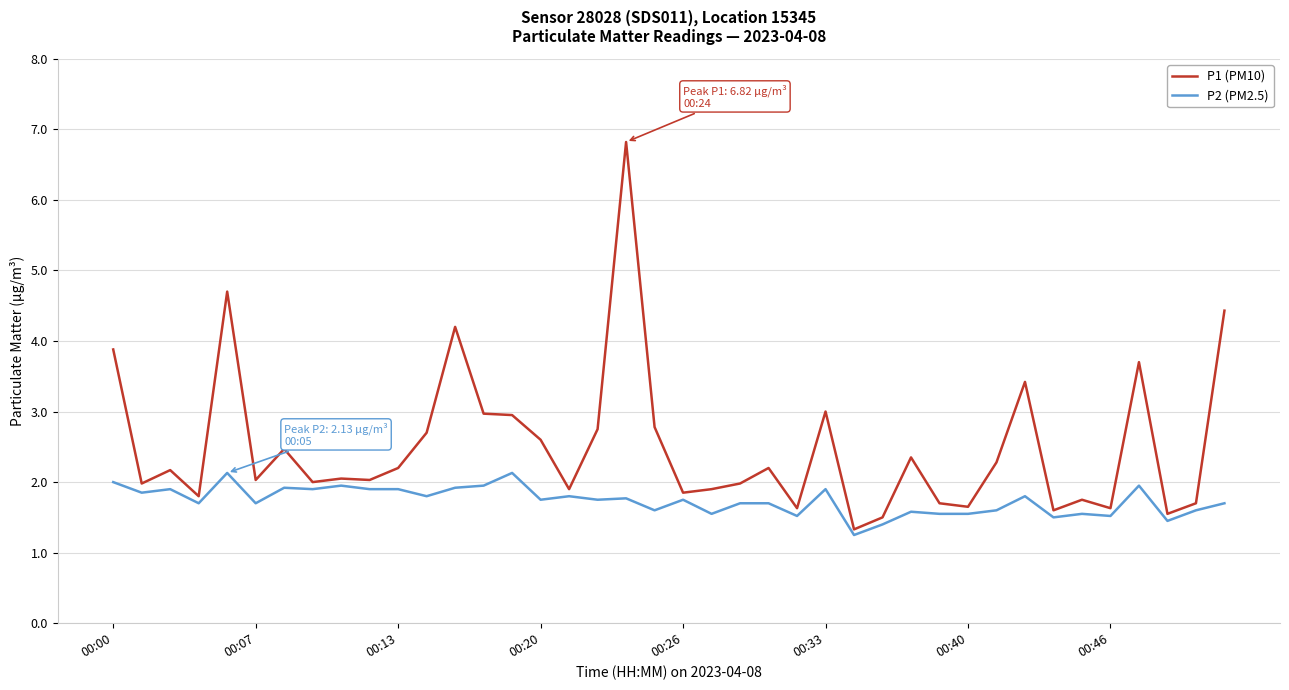

Which series has the largest total across all categories?

P1 (PM10)